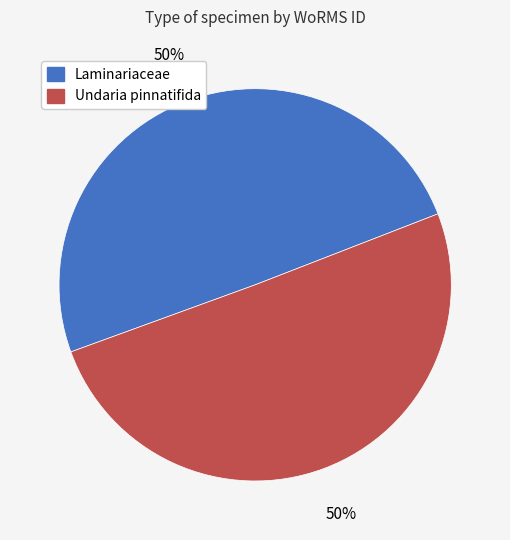

Approximately how many times larger is the value at Undaria pinnatifida compared to Laminariaceae?

1.0